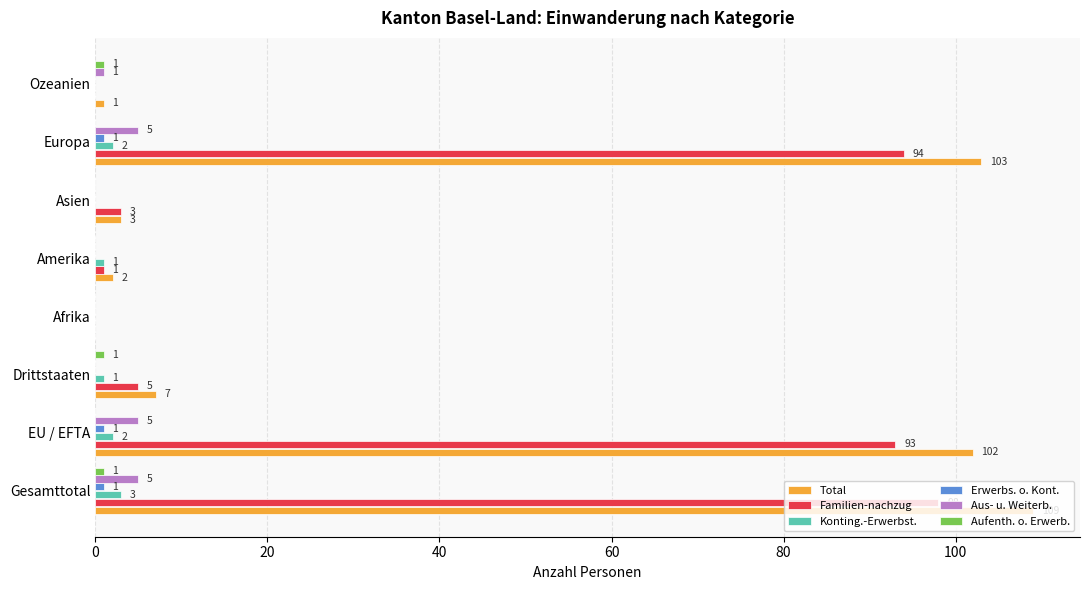

Which series changed the most between EU / EFTA and Ozeanien?

Total